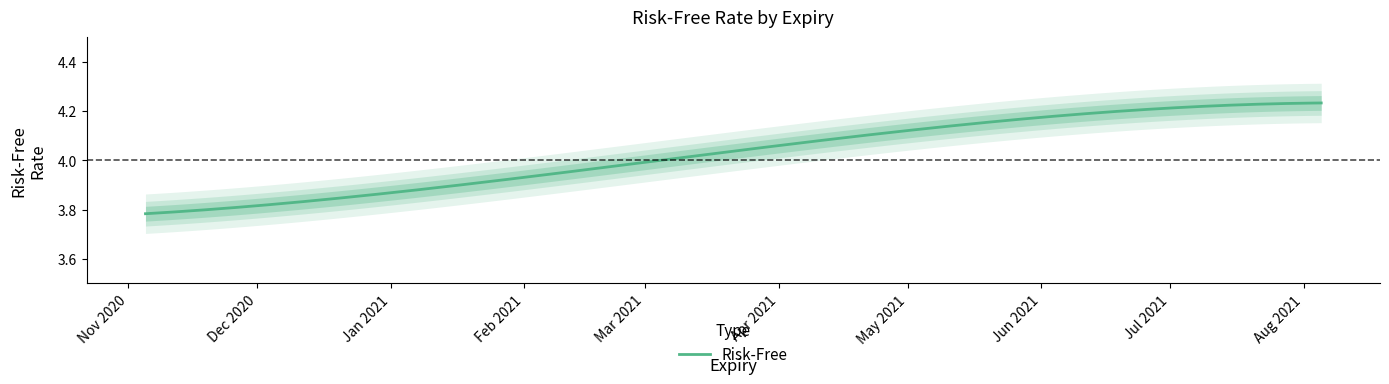

Reading left to right, what are all the values shown in this chart?

2020-11-05=3.8	2021-02-04=3.9	2021-05-06=4.1	2021-08-05=4.2